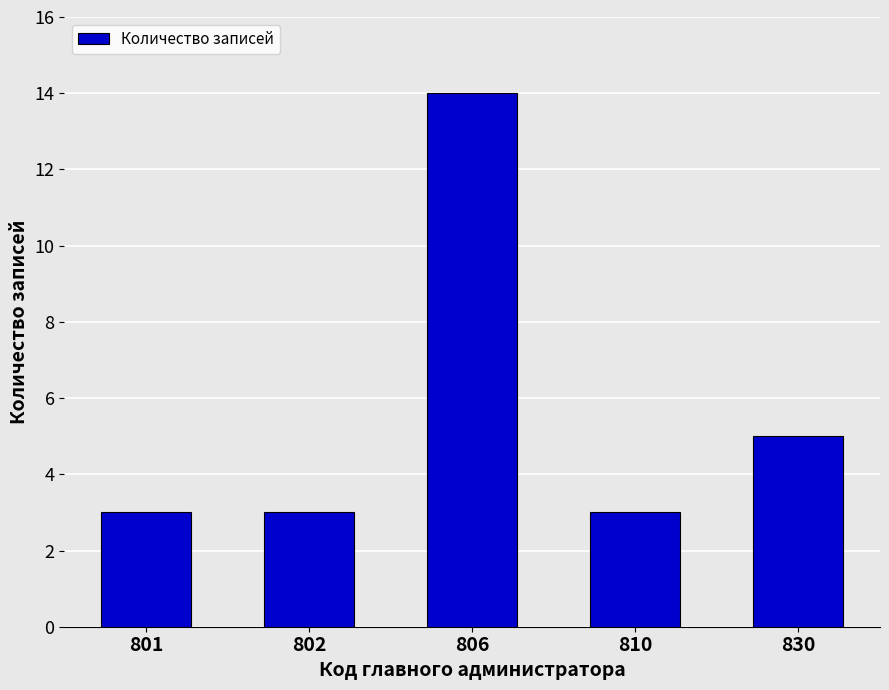

What is the average value?

6